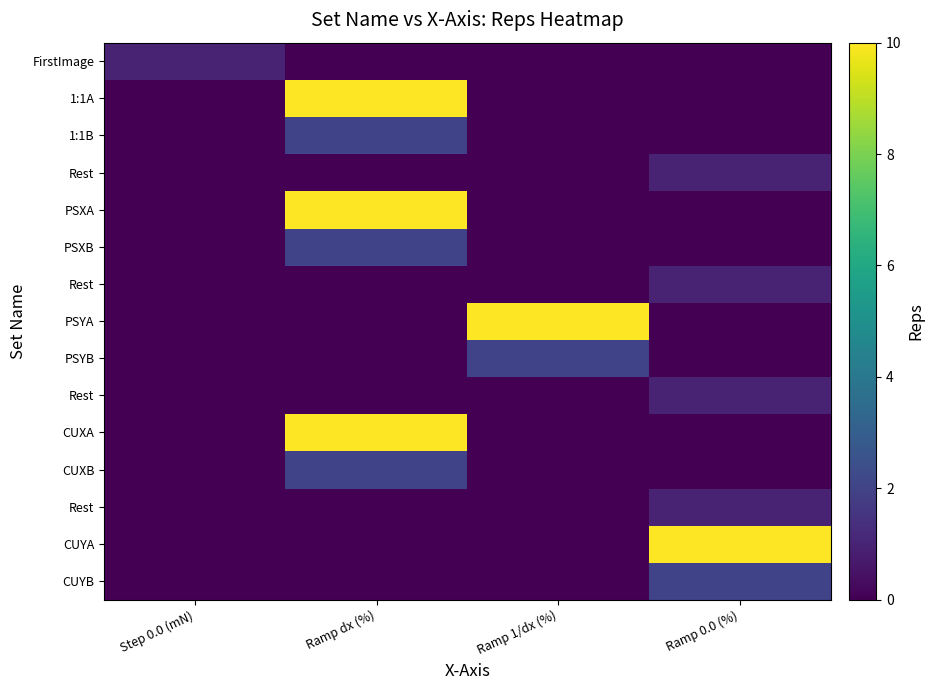

At how many categories does at least one series exceed 8?

3